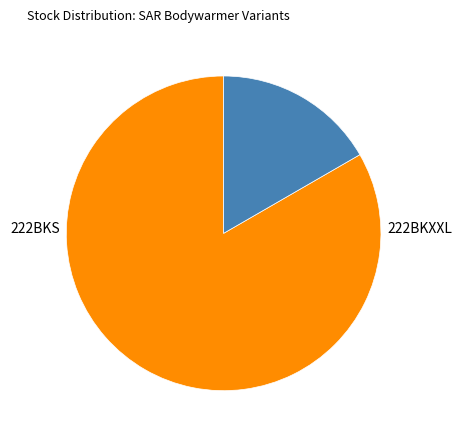

Count the number of slices in the pie.

2